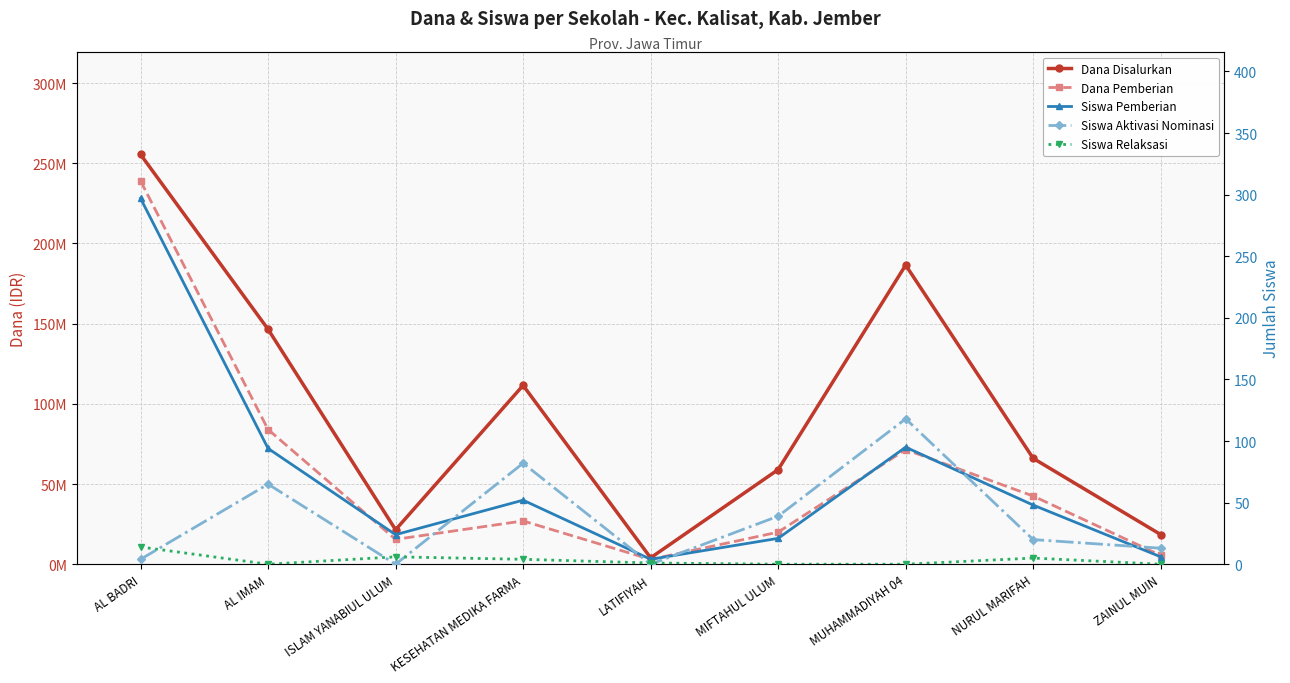

At which label does Dana Disalurkan reach its minimum?

LATIFIYAH